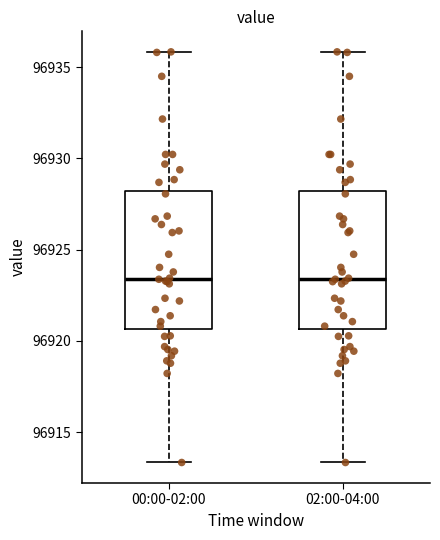

Reading left to right, transcribe this box plot: for each box, give where its median line is, the range the box spans, and where its two whiskers end, as read against the y-axis. The values are not printed on the chart, so give them approximately, as read against the axis.

00:00-02:00: median 96923.5, box 96920.5 to 96928.0, whiskers 96913.5 to 96936.0
02:00-04:00: median 96923.5, box 96920.5 to 96928.0, whiskers 96913.5 to 96936.0